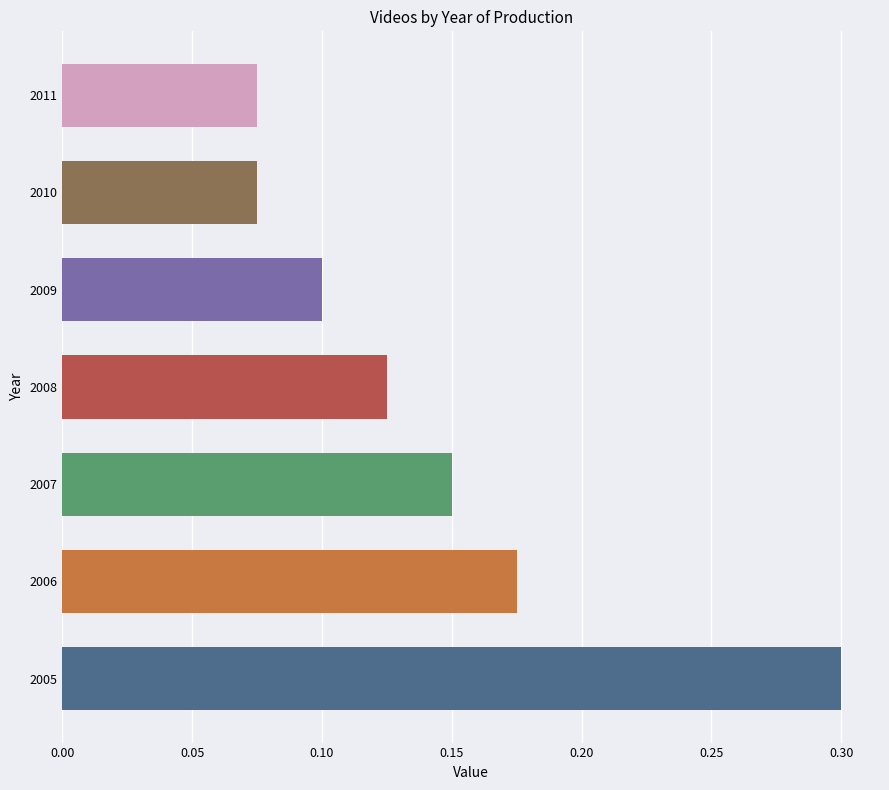

Is it true that the value at 2011 is 0.0?

False